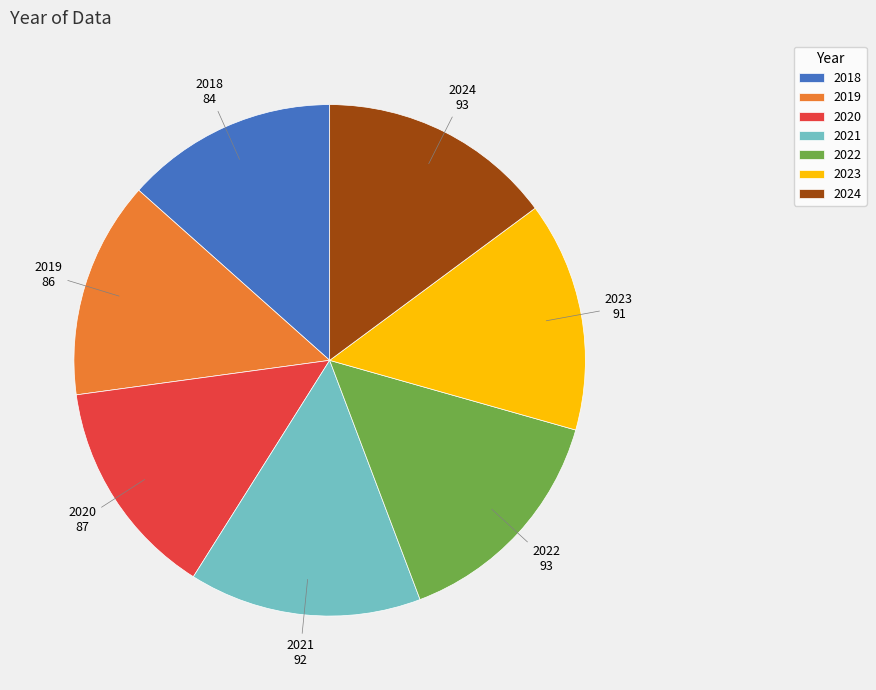

True or false: 2019 accounts for 14% of the total.

True